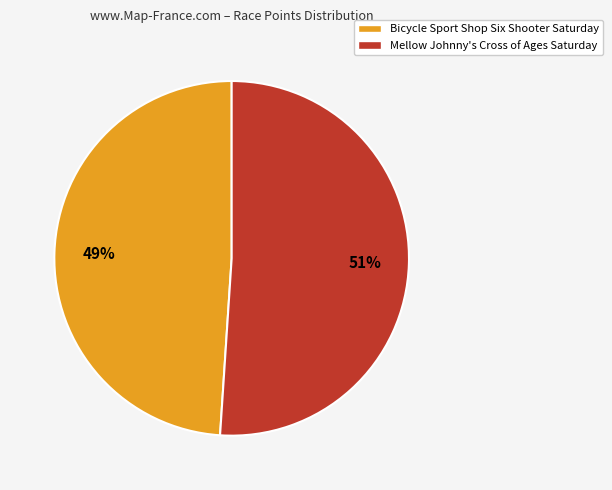

The Bicycle Sport Shop Six Shooter Saturday slice represents 49% of the pie. True or false?

True